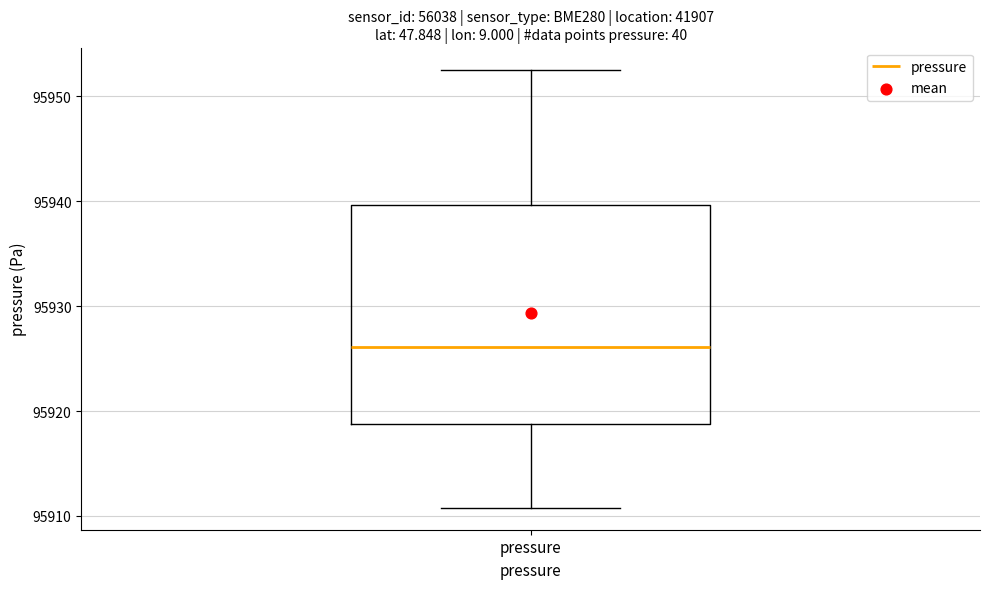

Transcribe this box plot: give where the median line is, the range the box spans, and where the two whiskers end, as read against the y-axis. The values are not printed on the chart, so give them approximately, as read against the axis.

median 95926, box 95919 to 95940, whiskers 95911 to 95953